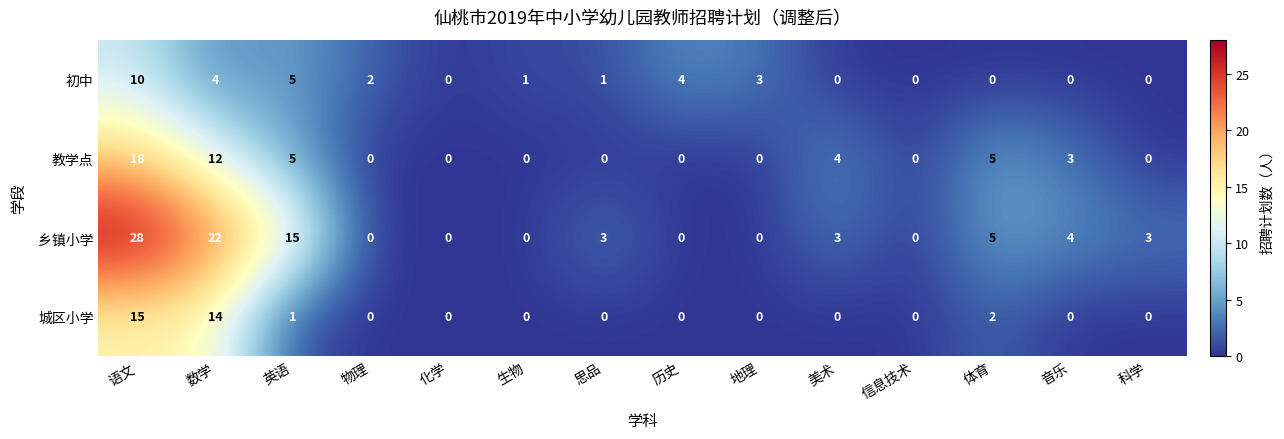

What is the sum of all 乡镇小学 values?

83